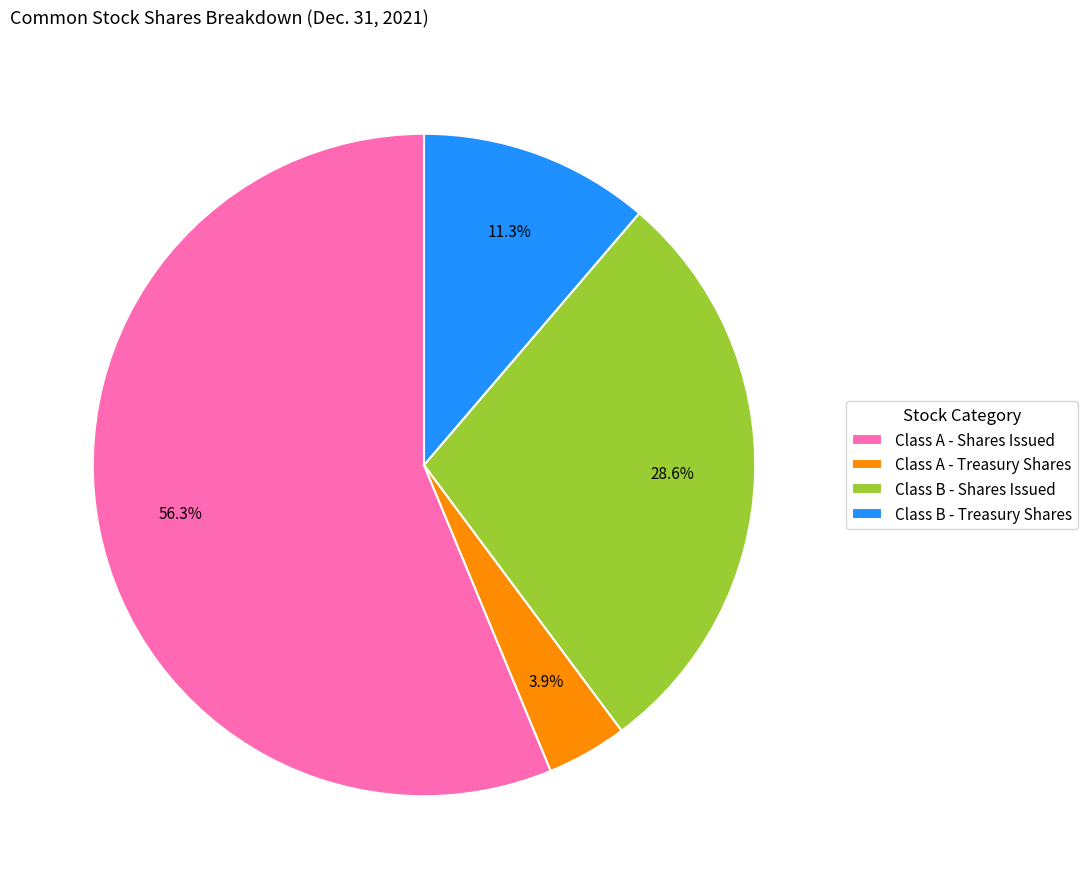

What is the ratio of the value at Class A - Shares Issued to the value at Class B - Treasury Shares?

5.0